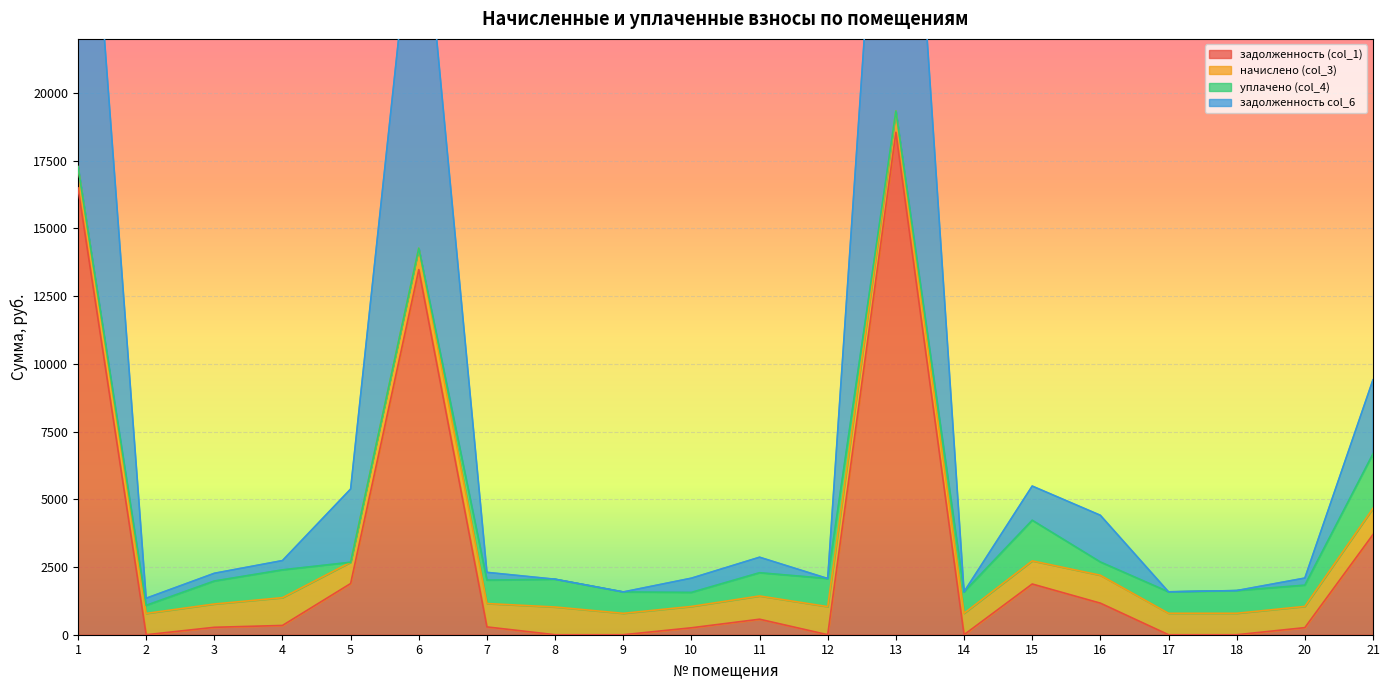

True or false: задолженность (col_1) and задолженность col_6 intersect in this chart.

False